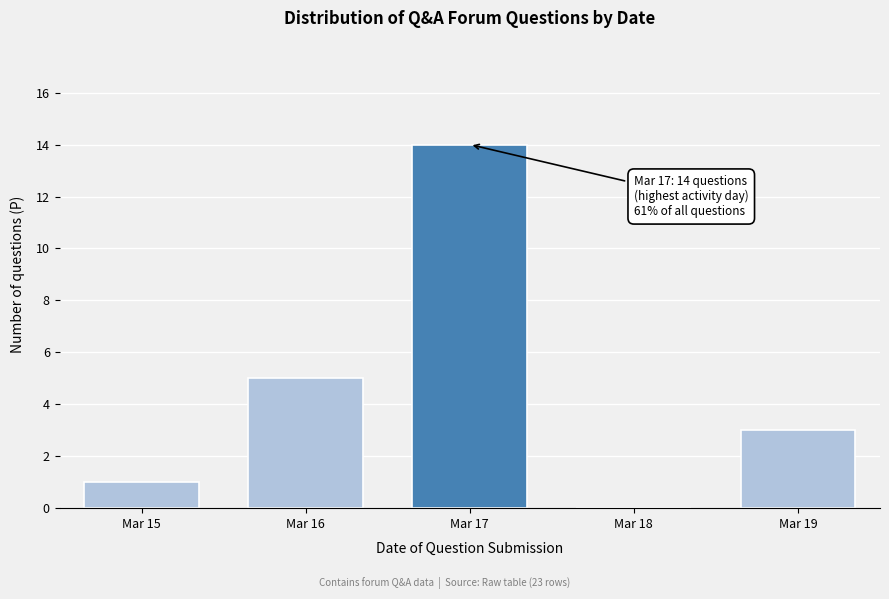

Reading left to right, extract all data points from this chart.

Mar 15=1	Mar 16=5	Mar 17=14	Mar 18=0	Mar 19=3